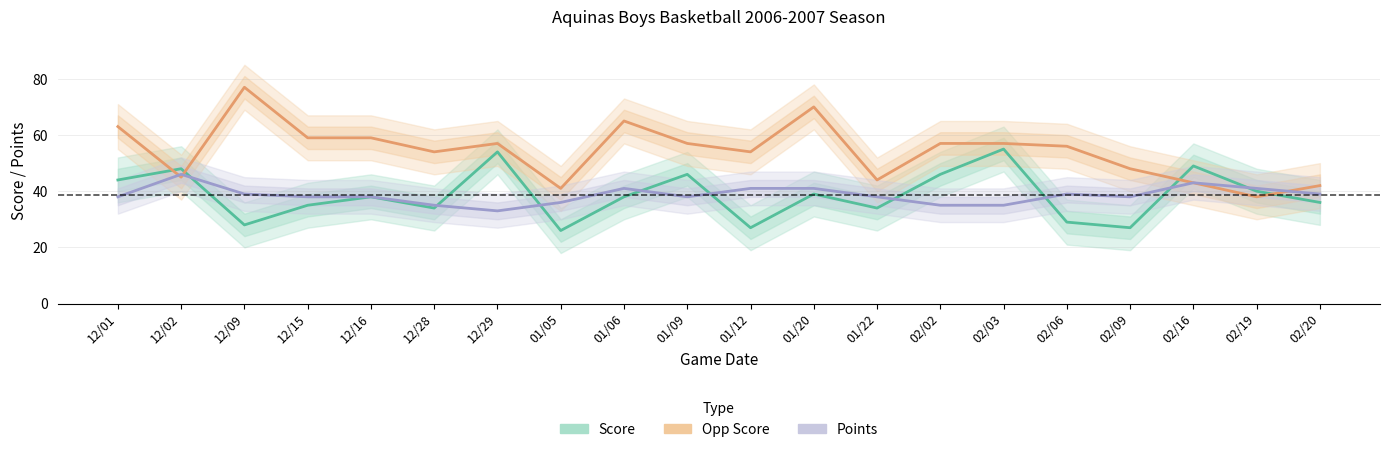

At which category is the sum across all series the highest?

01/20